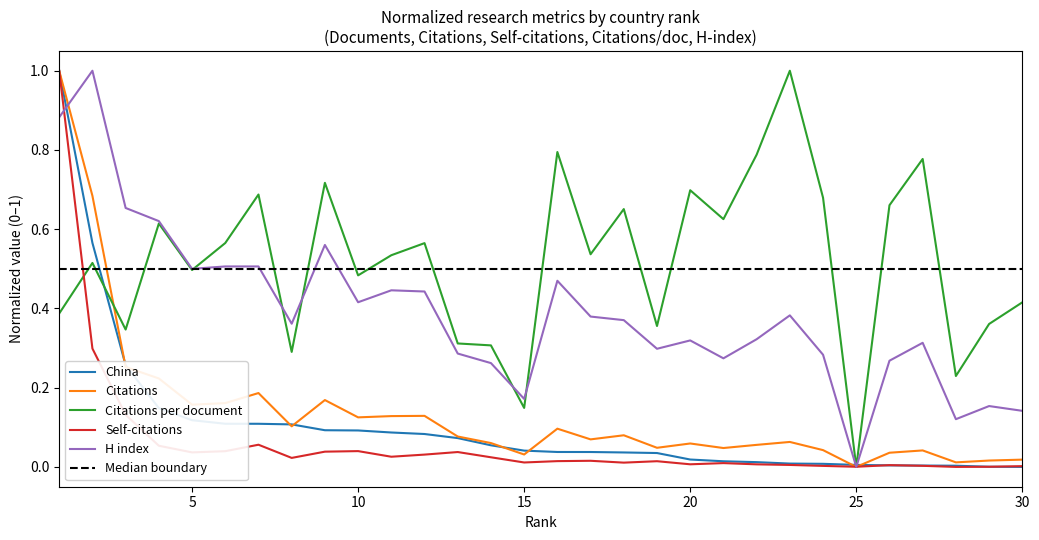

After their last crossing, which series has the higher values: Citations per document or China?

Citations per document